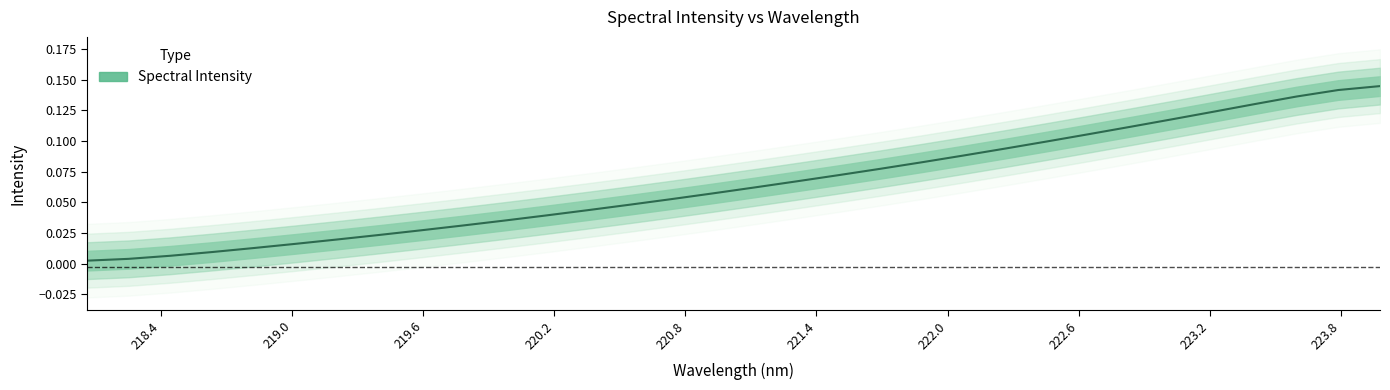

Count the number of data series in this chart.

1